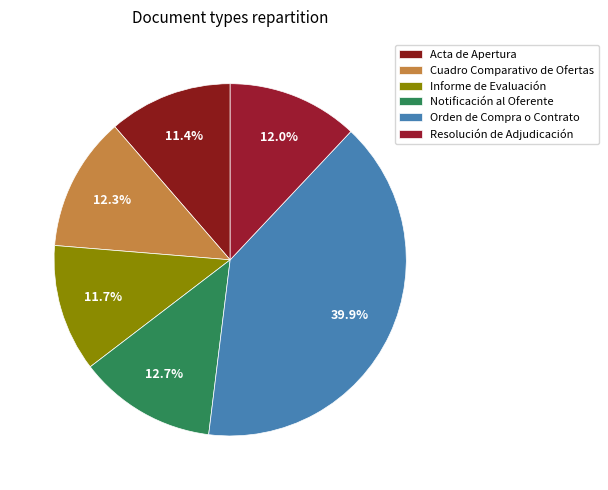

To the nearest percent, what portion does Informe de Evaluación represent?

12%